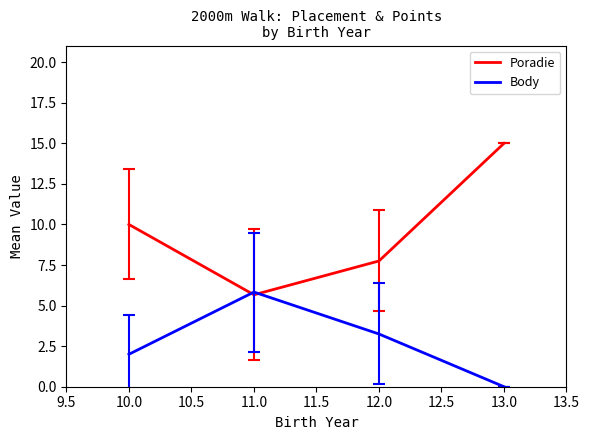

What is the sum of all Body values?

11.1